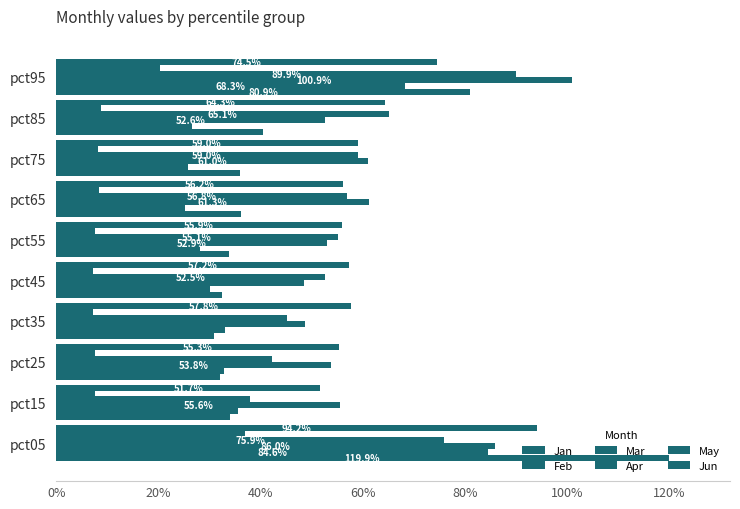

What is the difference between the maximum and minimum values in the Feb series?

0.6